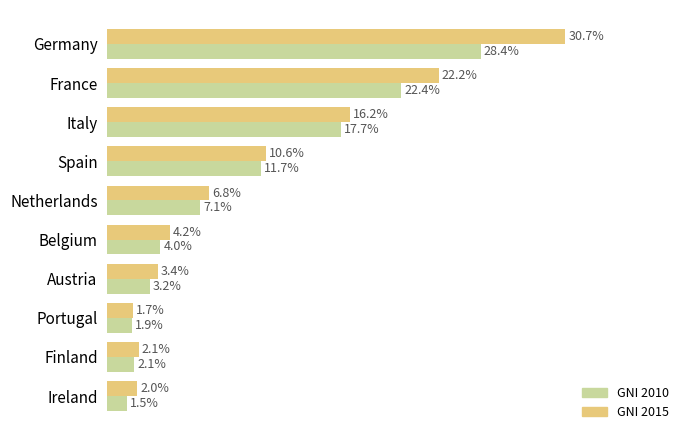

What position from the right is Netherlands?

6